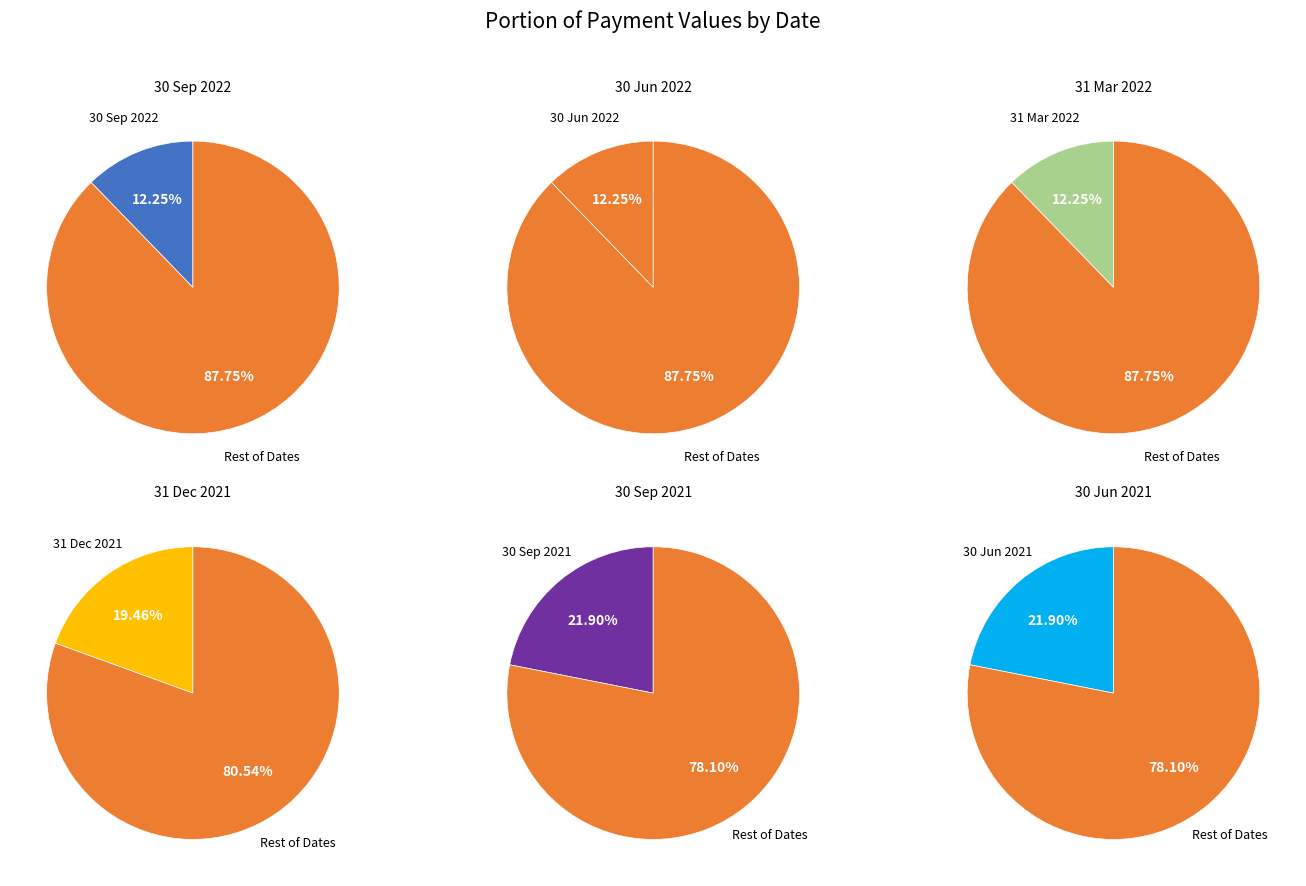

True or false: 30 Sep 2021 accounts for 36% of the total.

False